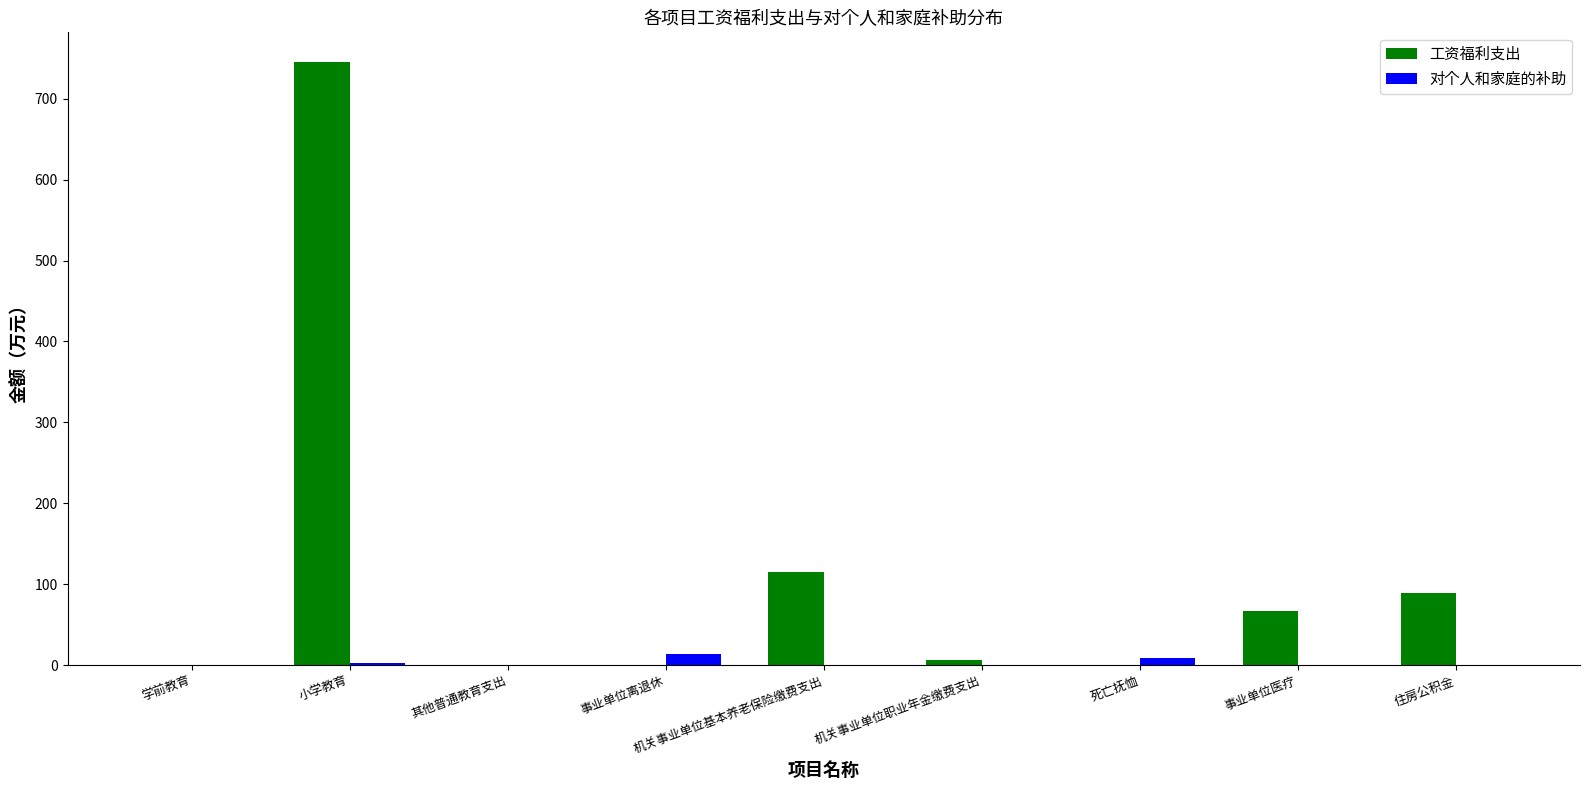

Between 机关事业单位职业年金缴费支出 and 住房公积金, which series saw the biggest shift?

工资福利支出